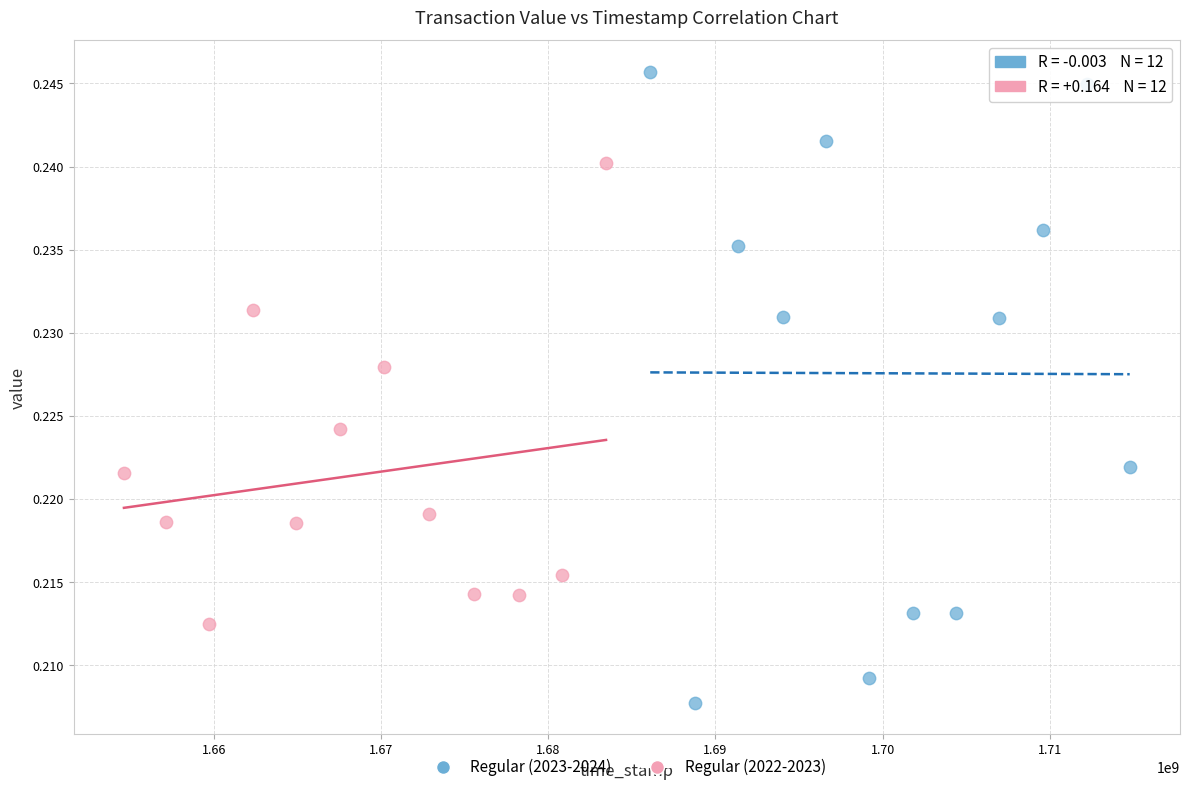

Which series contains the lowest Y value?

Regular (2023-2024)